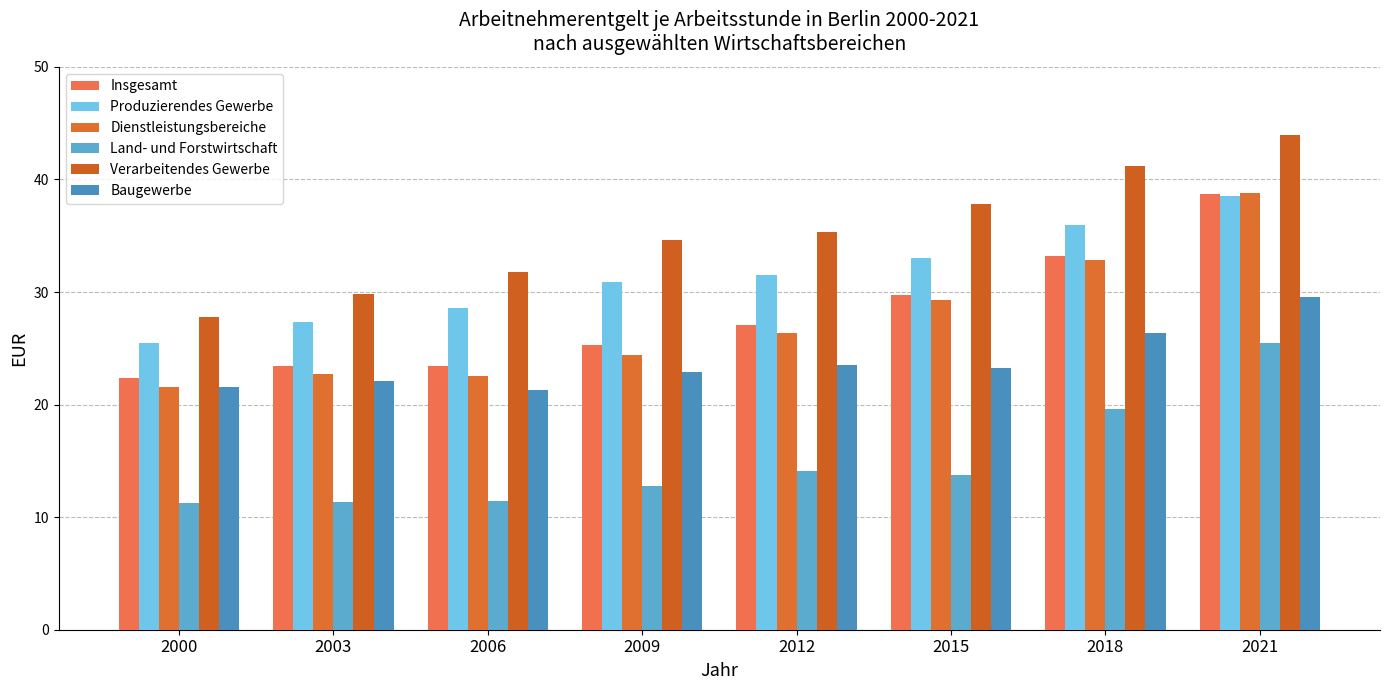

How many values in the Insgesamt series are below 27?

4